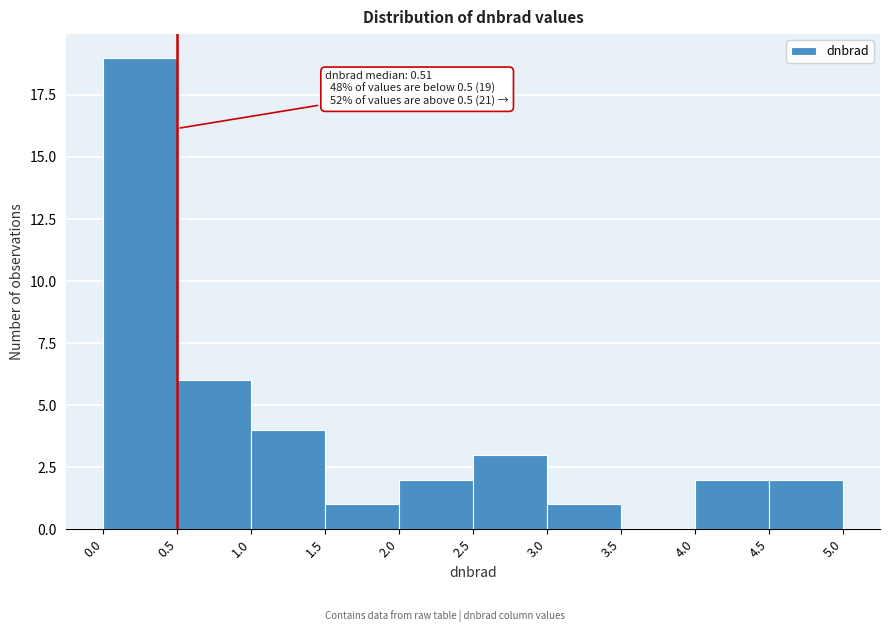

Over which range of the x-axis is the bar tallest?

0.0 to 0.5